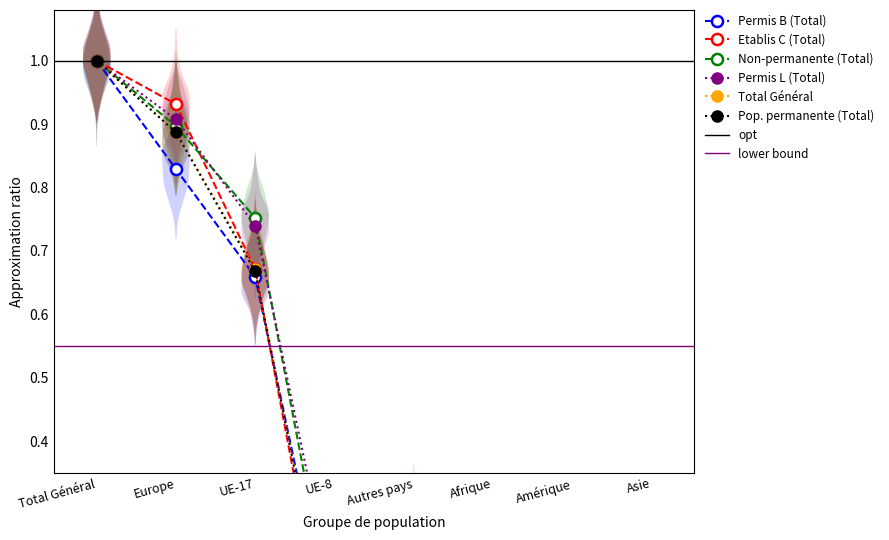

At how many categories does at least one series exceed 0?

8